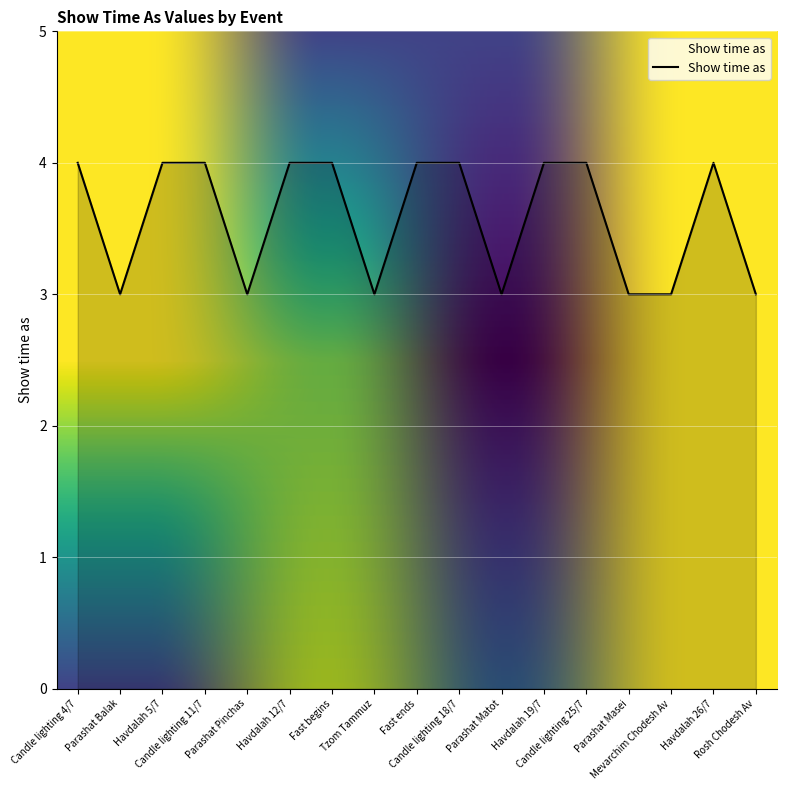

Where is the first local minimum?

Parashat Balak